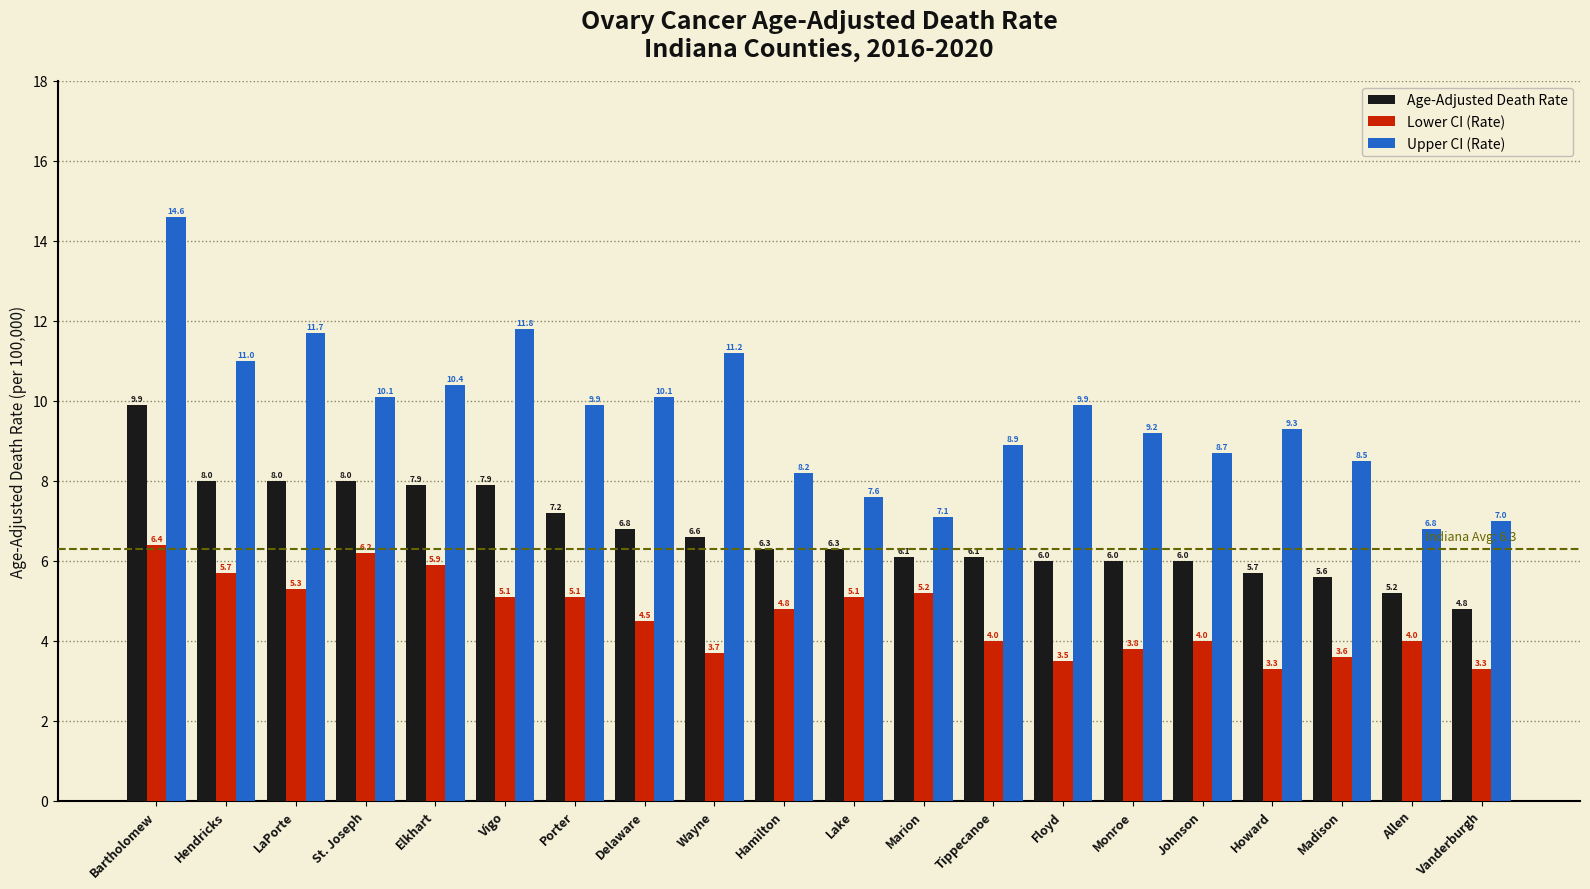

What is the sum of all Lower CI (Rate) values?

92.5